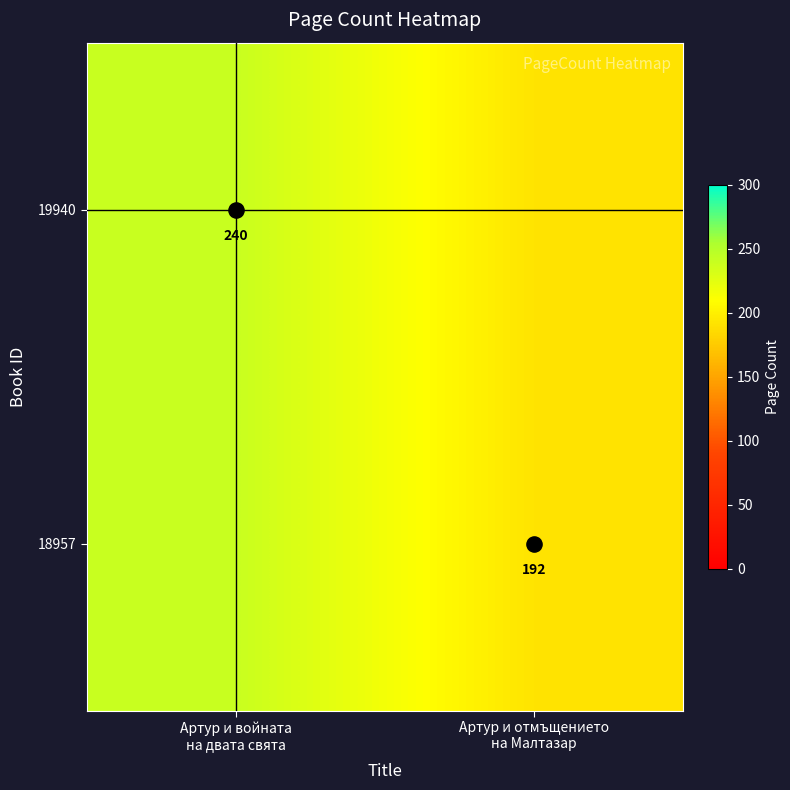

What is the sum of all 18957 values?

432